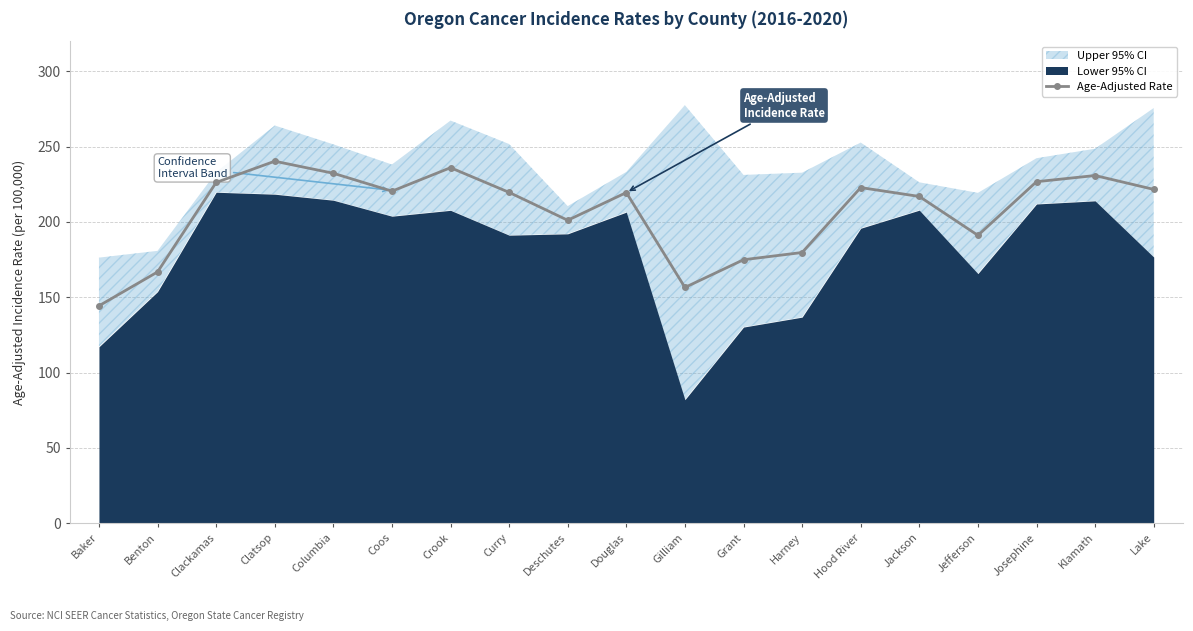

Where does the data first go above 219?

Clackamas